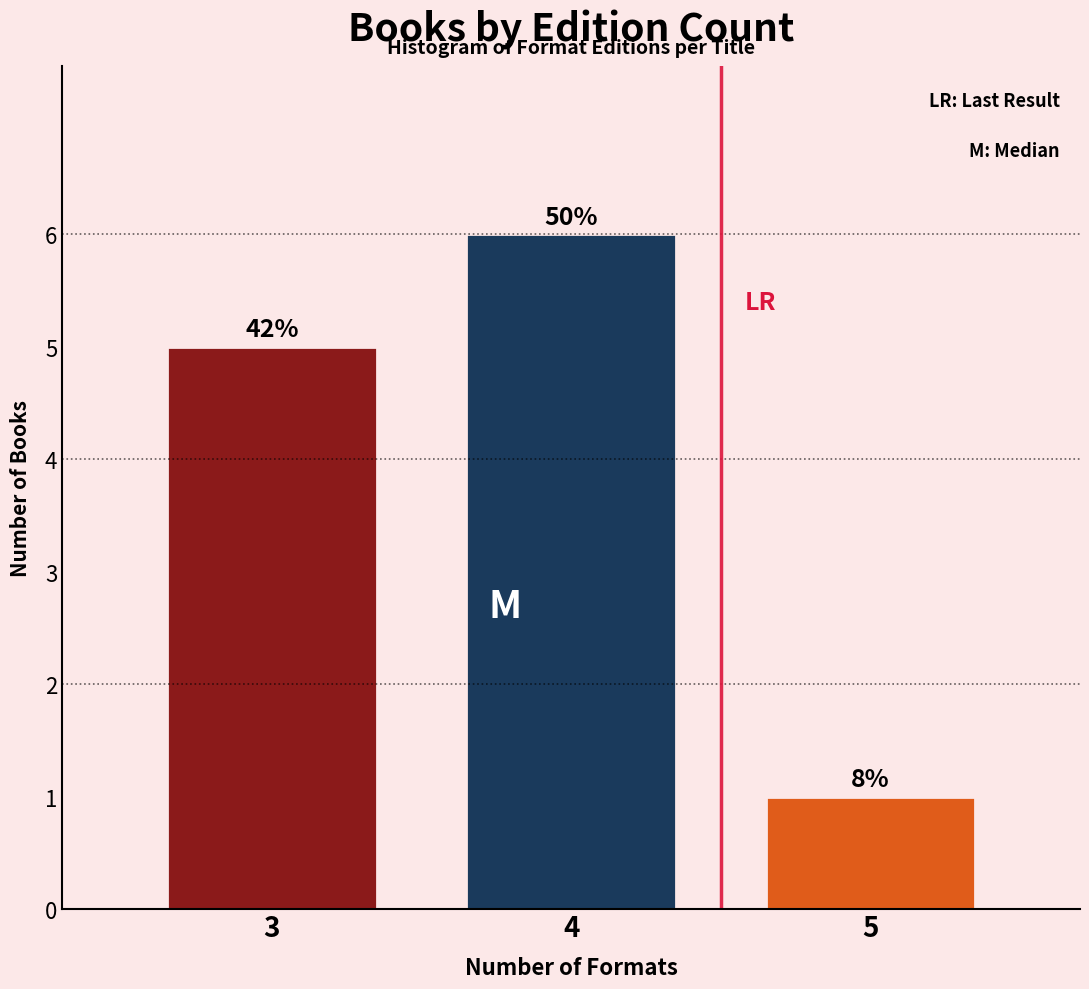

How many bars are there in total?

3